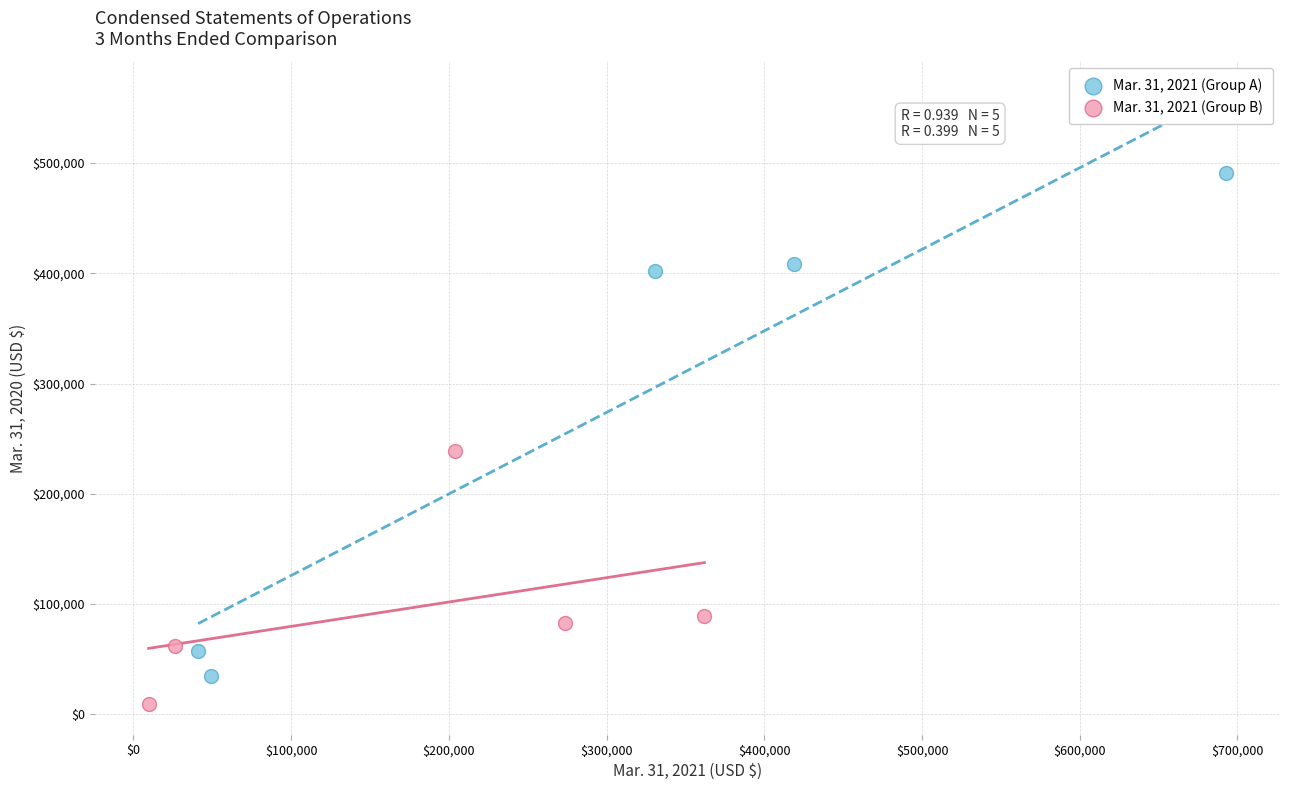

Which series has the widest spread of Y values?

Mar. 31, 2021 (Group A)